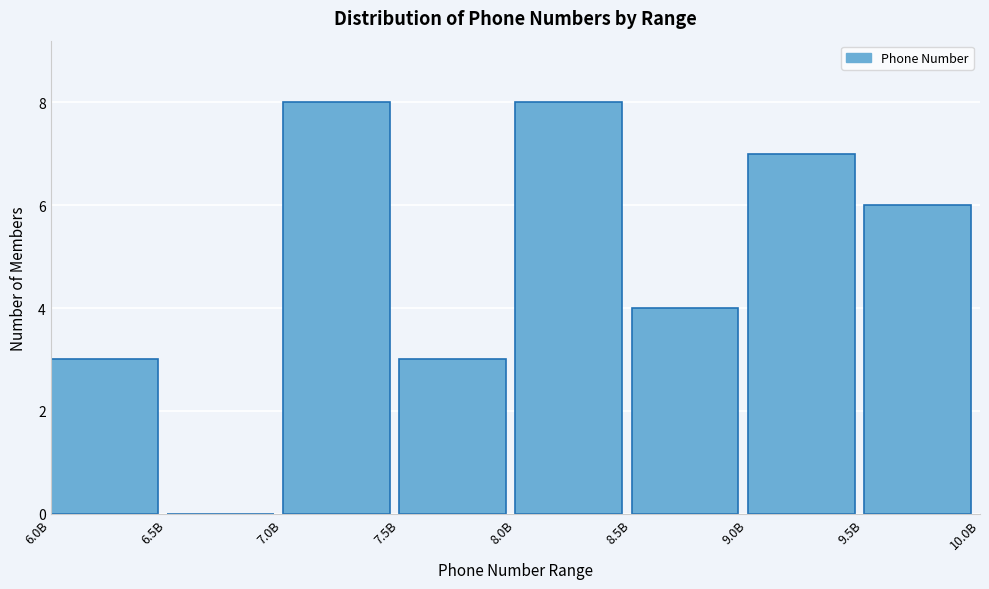

Reading left to right, what are all the values shown in this chart?

6.0B=3	6.5B=0	7.0B=8	7.5B=3	8.0B=8	8.5B=4	9.0B=7	9.5B=6